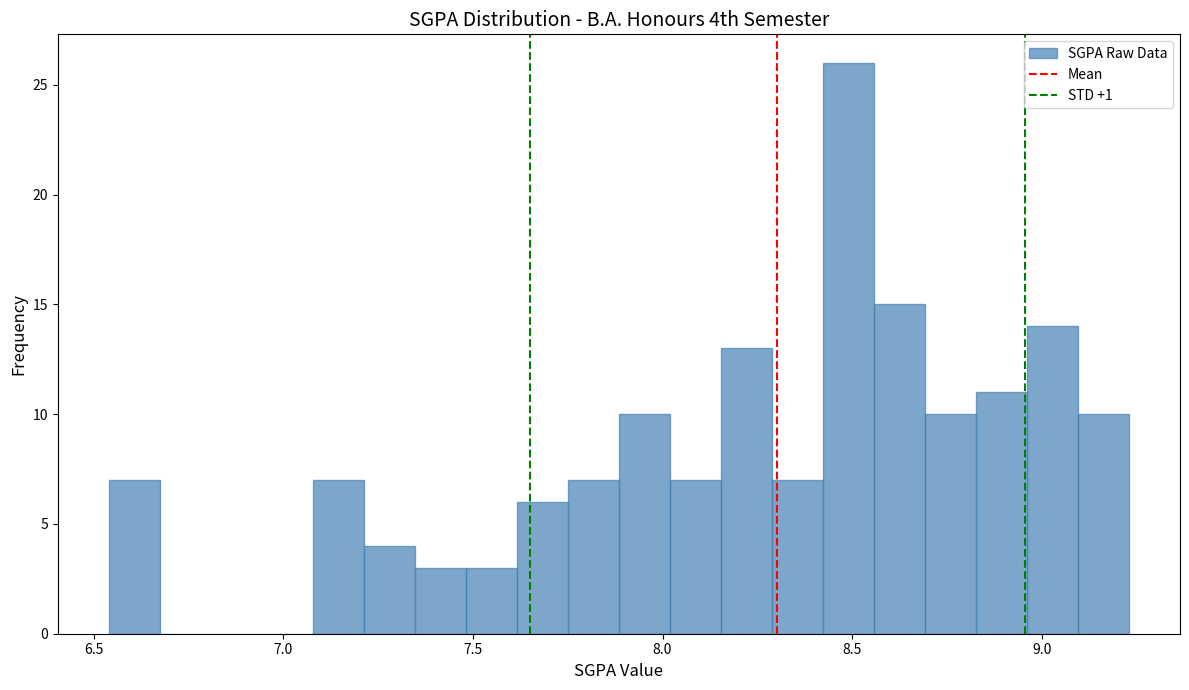

Read against the x-axis, roughly where is the centre of the tallest bar?

8.50